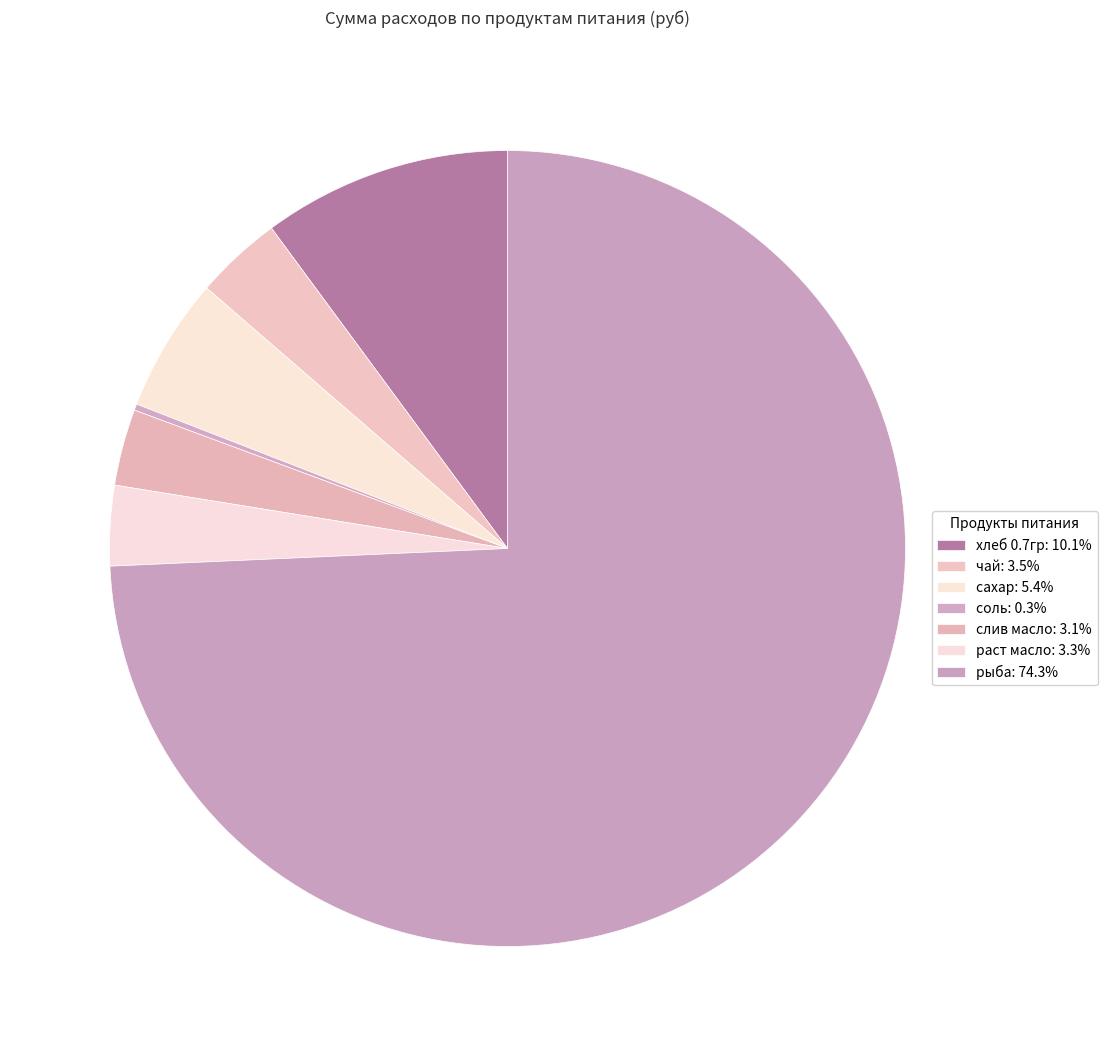

To the nearest percent, what is the difference between the largest and smallest slice percentages?

74%